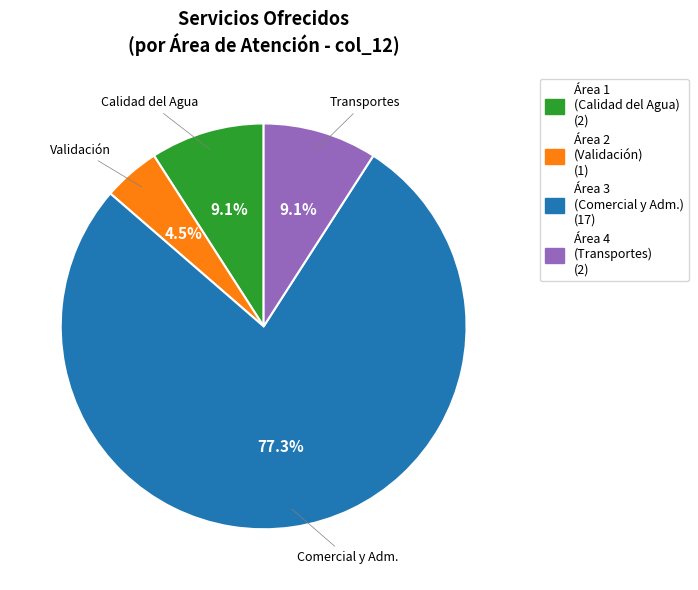

Is there any slice that represents more than half of the pie?

Yes